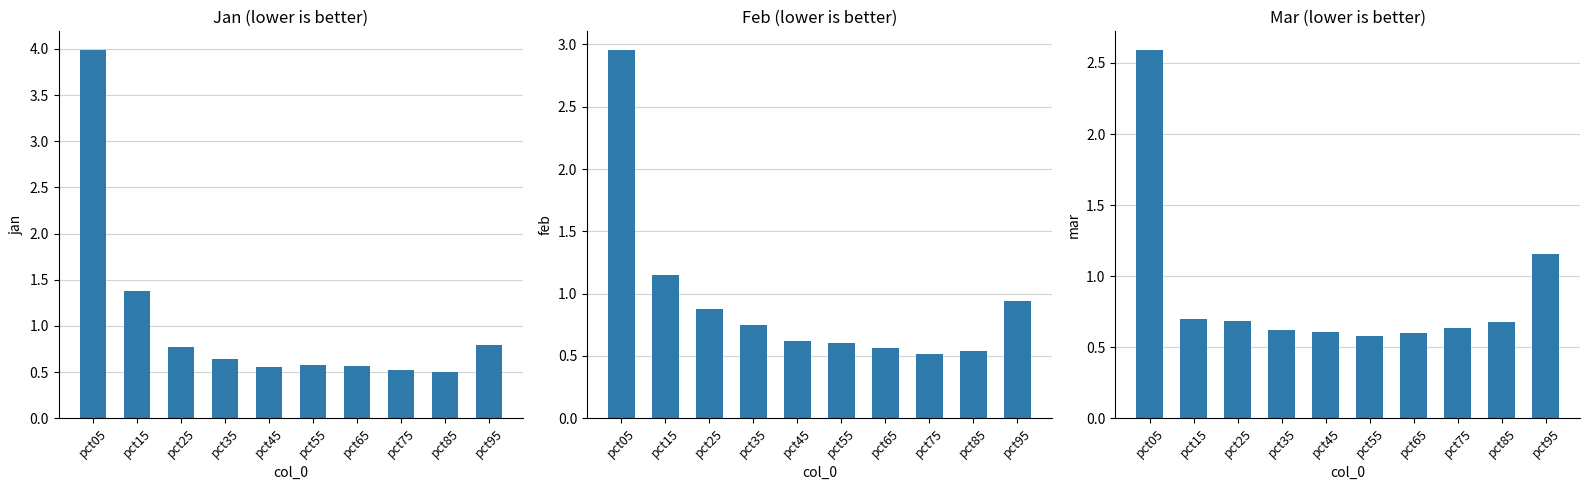

Reading right to left, what are all the values shown in this chart?

Jan: pct95=0.8	pct85=0.5	pct75=0.5	pct65=0.6	pct55=0.6	pct45=0.6	pct35=0.6	pct25=0.8	pct15=1.4	pct05=4.0
Feb: pct95=0.9	pct85=0.5	pct75=0.5	pct65=0.6	pct55=0.6	pct45=0.6	pct35=0.7	pct25=0.9	pct15=1.1	pct05=3.0
Mar: pct95=1.2	pct85=0.7	pct75=0.6	pct65=0.6	pct55=0.6	pct45=0.6	pct35=0.6	pct25=0.7	pct15=0.7	pct05=2.6